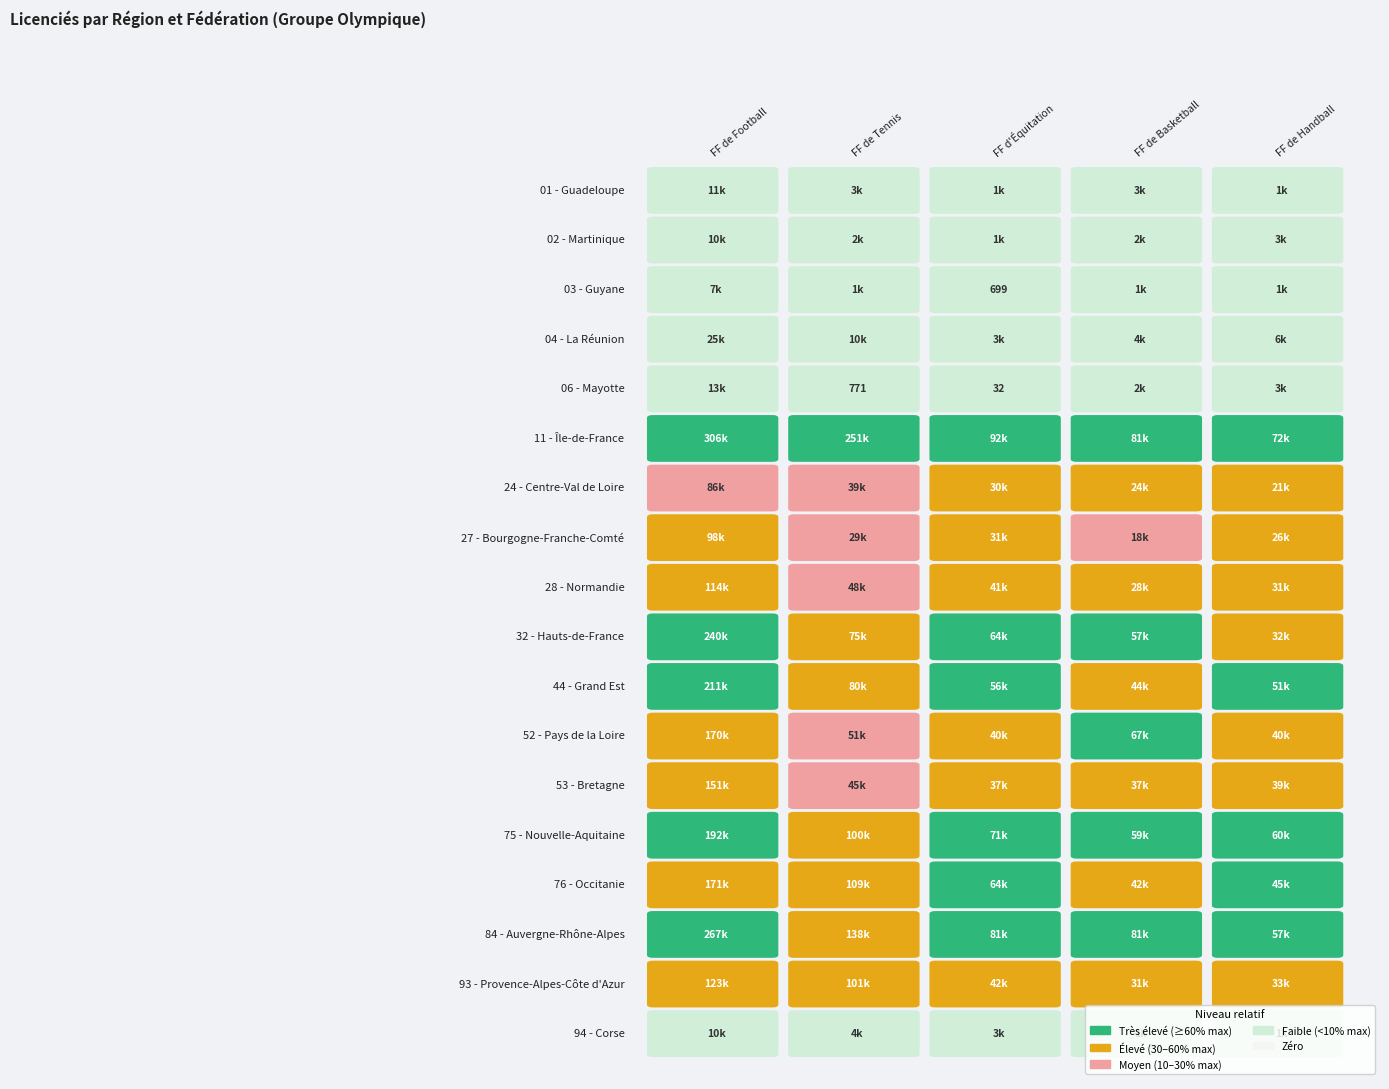

Which series has the largest total across all categories?

11 - Île-de-France